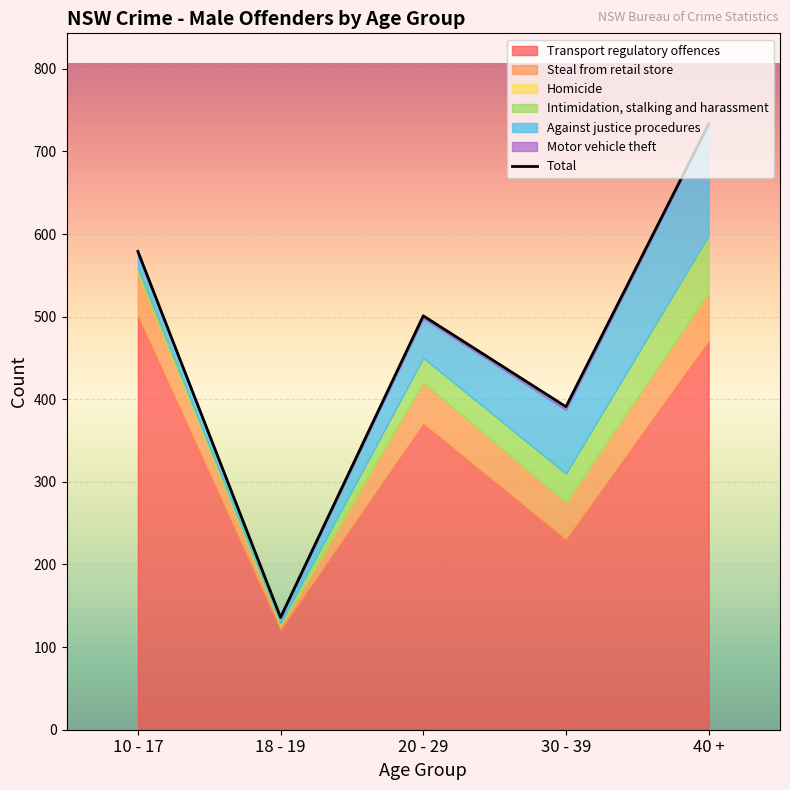

True or false: the data shows 136 at 18 - 19.

True